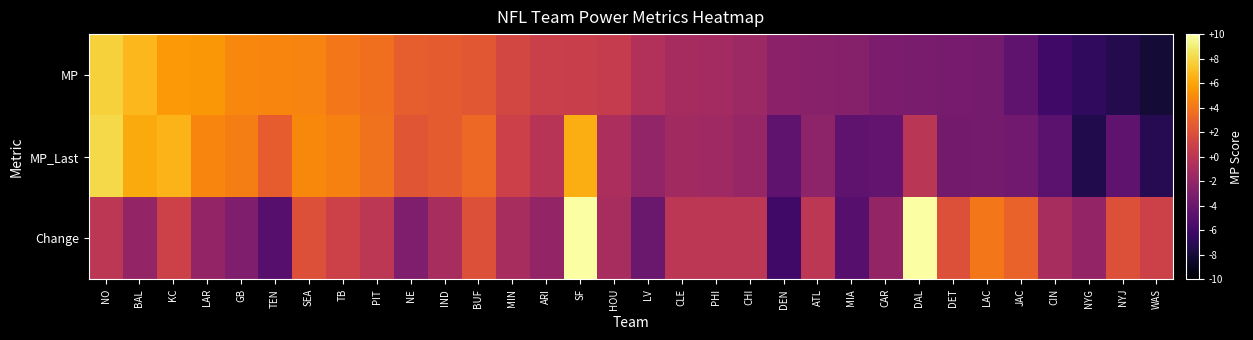

Between MIN and LV, which series saw the biggest shift?

Change